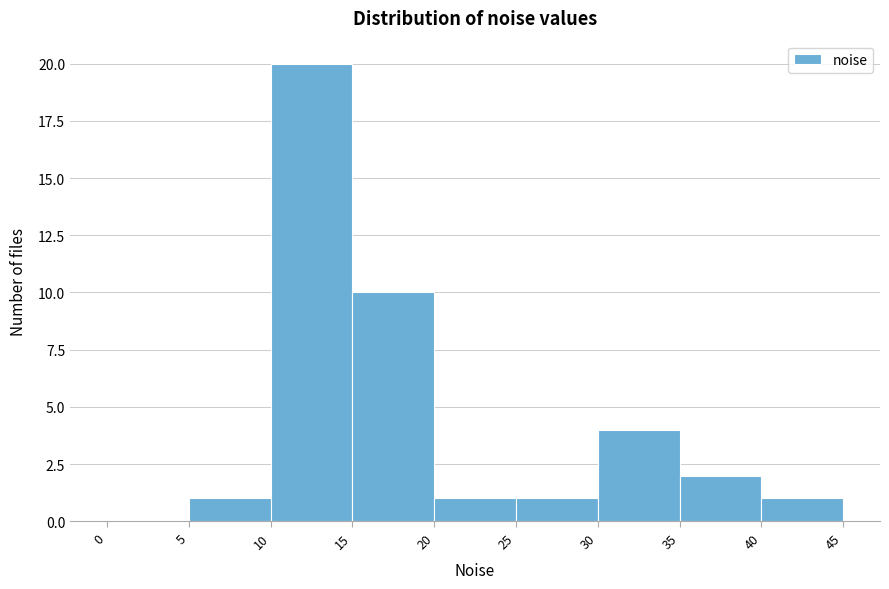

Over which range of the x-axis is the bar tallest?

10 to 15